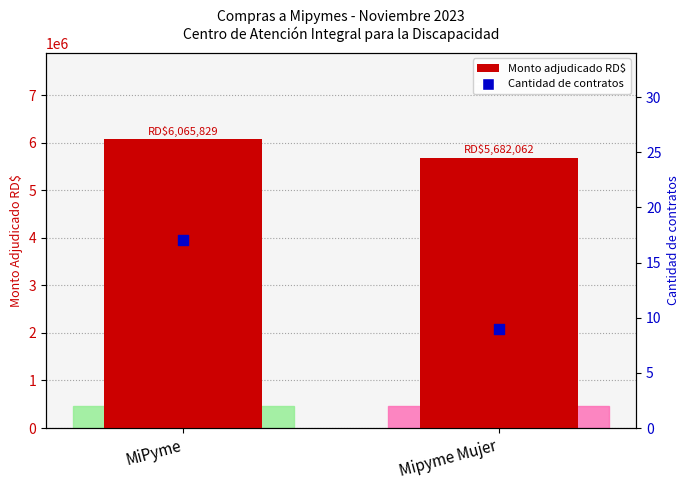

Which series contains the lowest Y value?

Cantidad de contratos